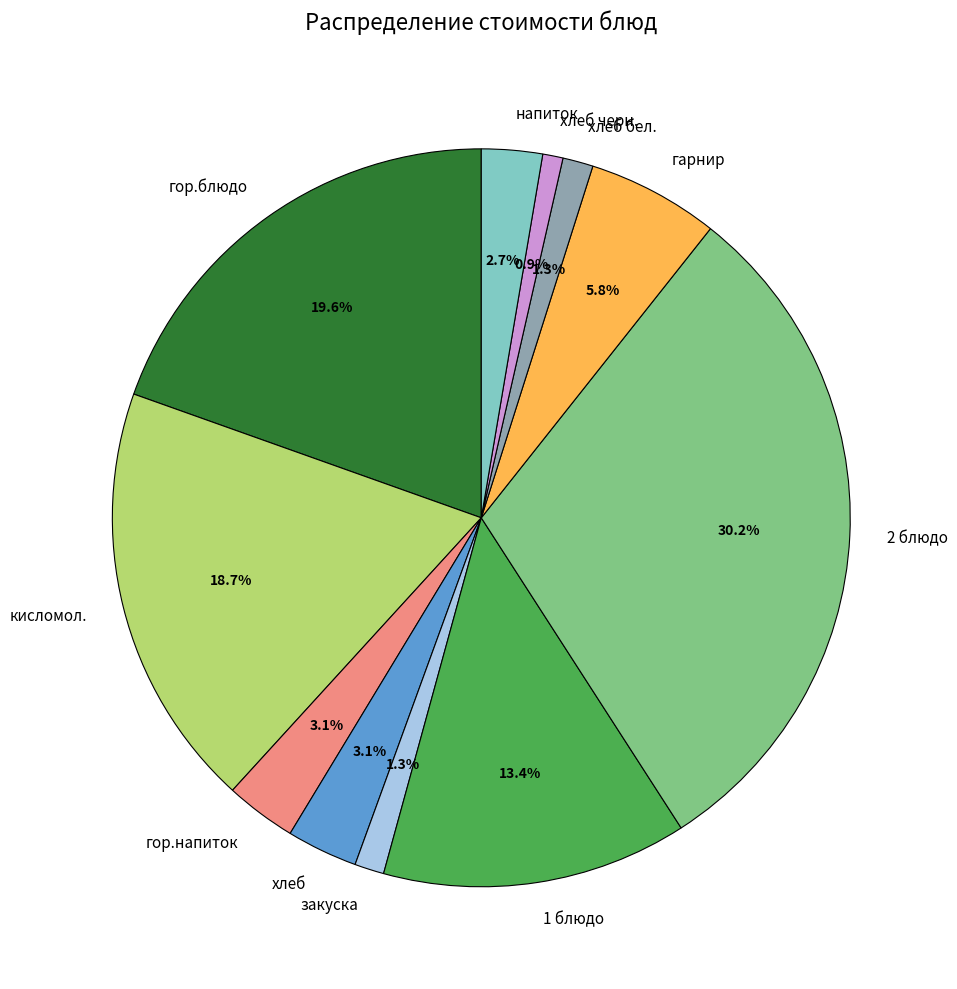

What is the total percentage of гарнир and закуска?

7.1%